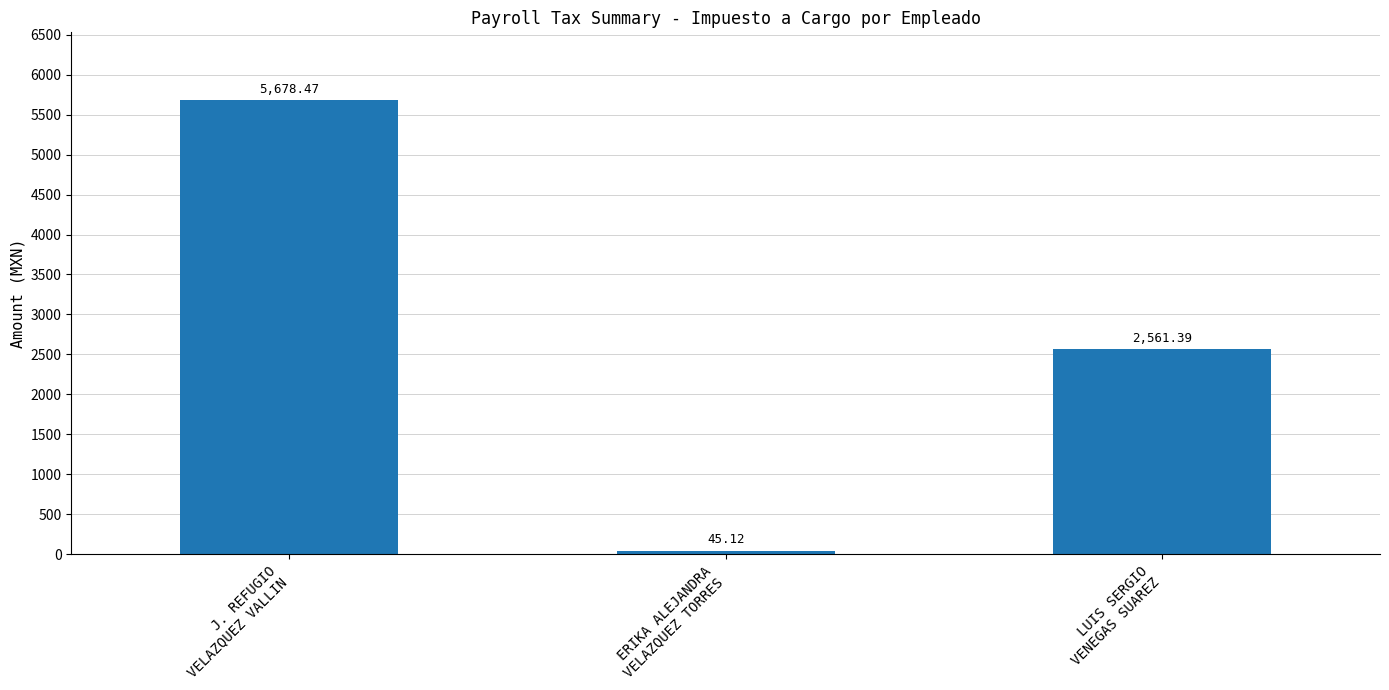

Is it true that the value at ERIKA ALEJANDRA
VELAZQUEZ TORRES is 45.1?

True